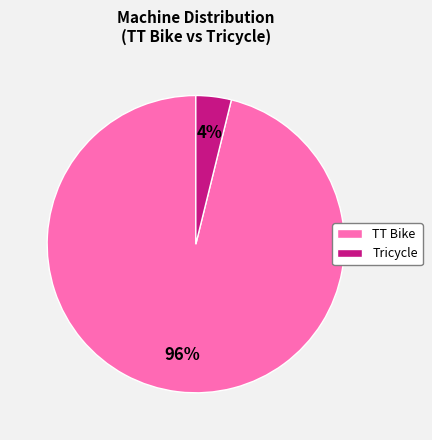

Count the number of slices in the pie.

2